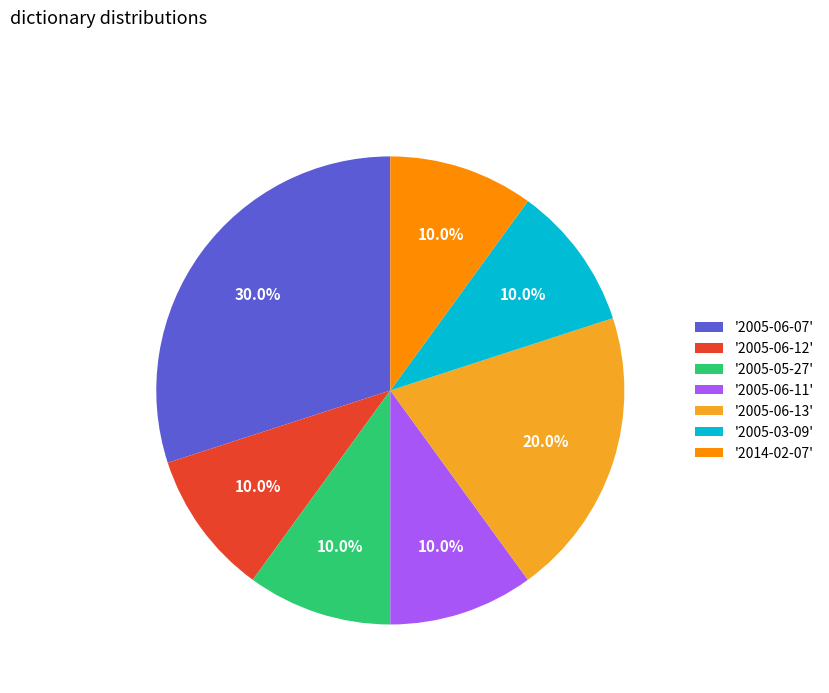

Do '2005-05-27' and '2005-03-09' together represent more than half of the pie?

No